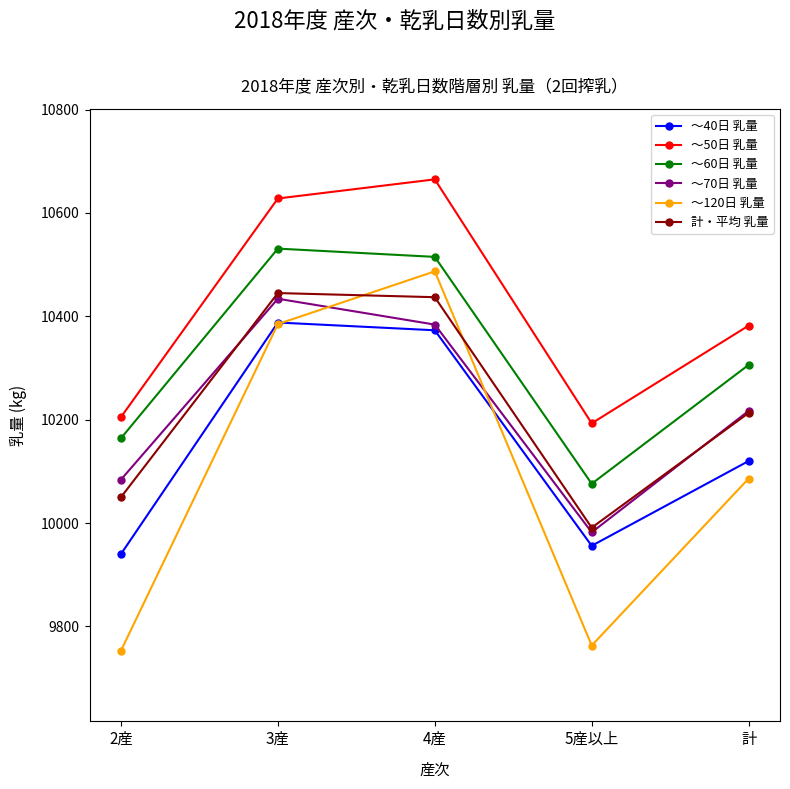

At which label is ～120日 乳量 closest to 10120?

計